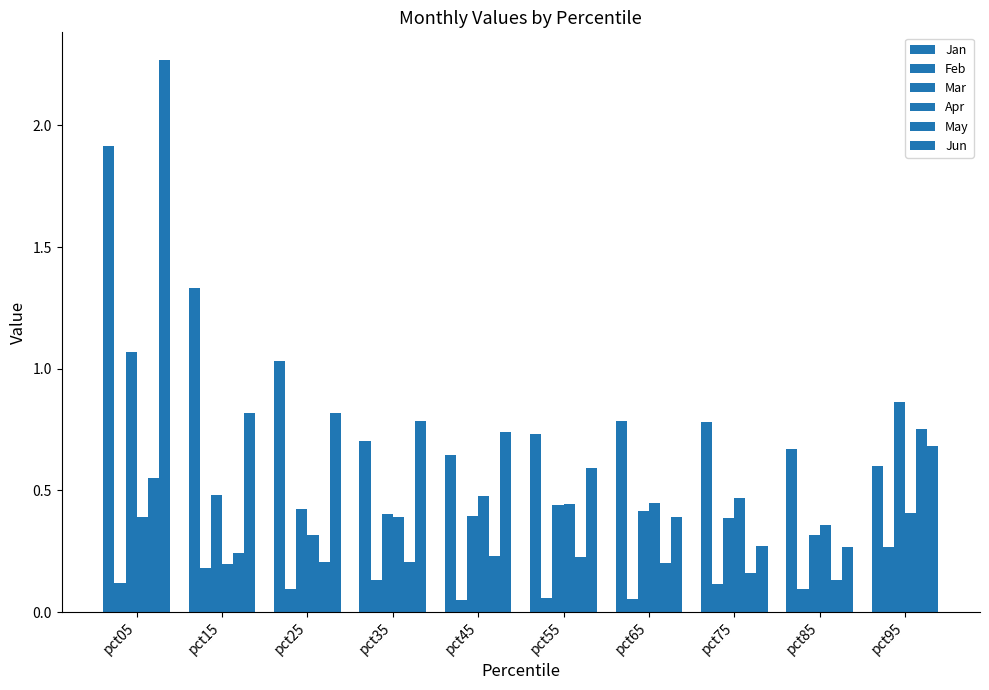

Is it true that May equals 0.2 at pct65?

True